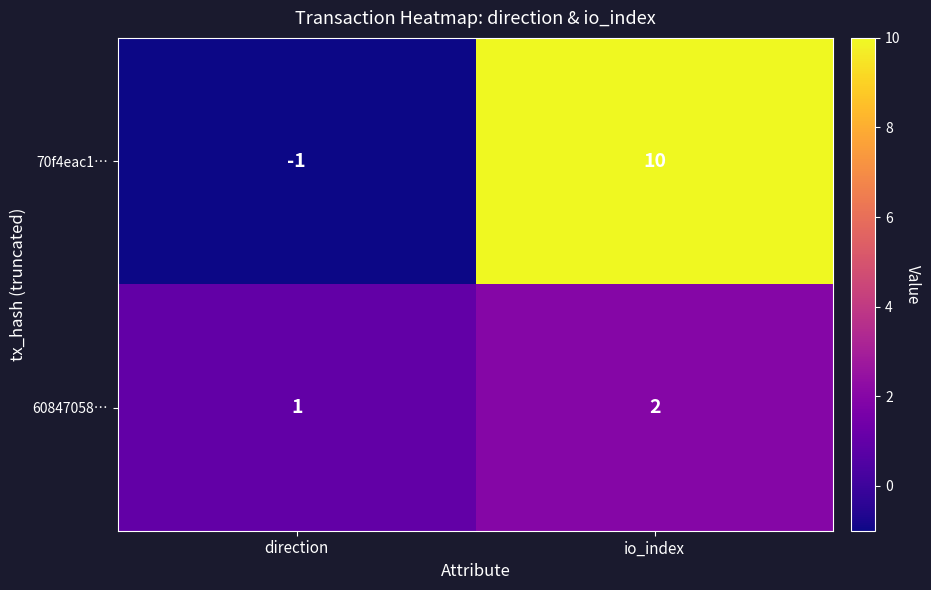

Reading left to right, extract all data points from this chart.

70f4eac1…: -1	10
60847058…: 1	2